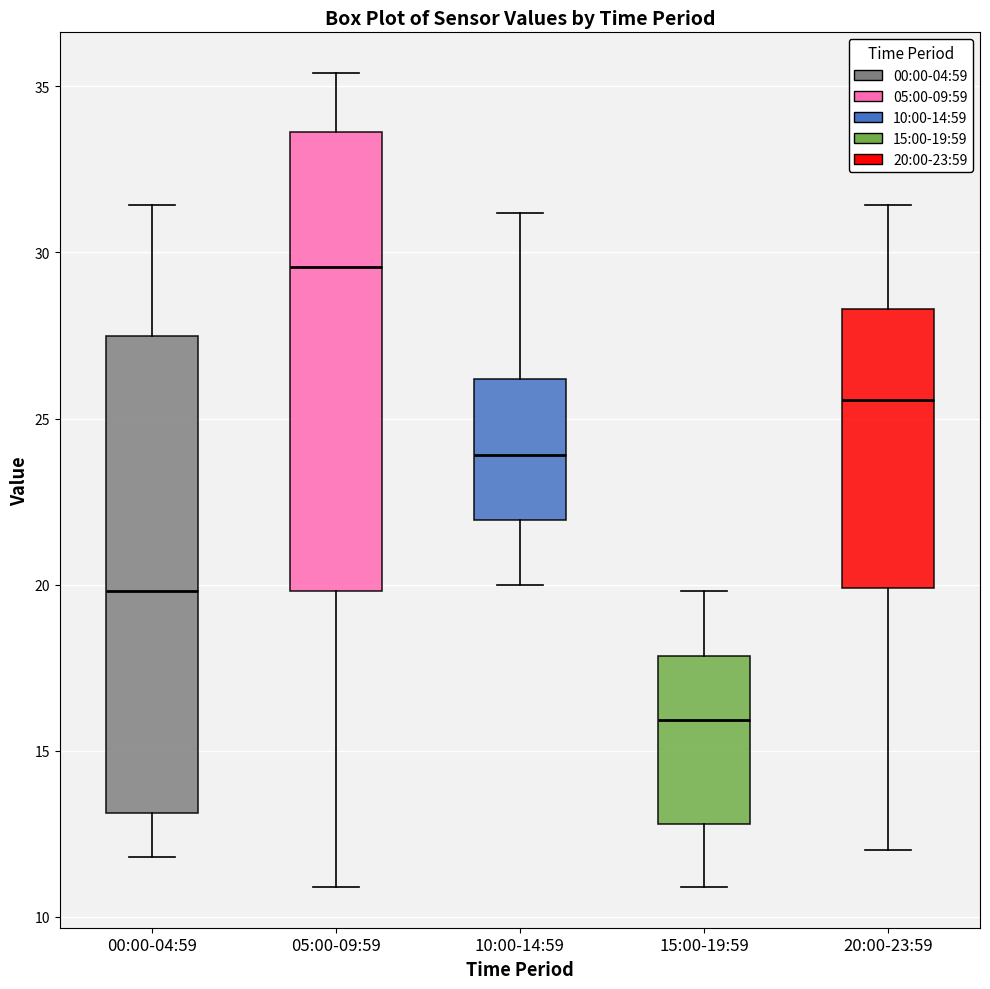

Where does the median line of the box for 00:00-04:59 sit on the y-axis? The values are not printed on the chart, so give them approximately, as read against the axis.

20.0